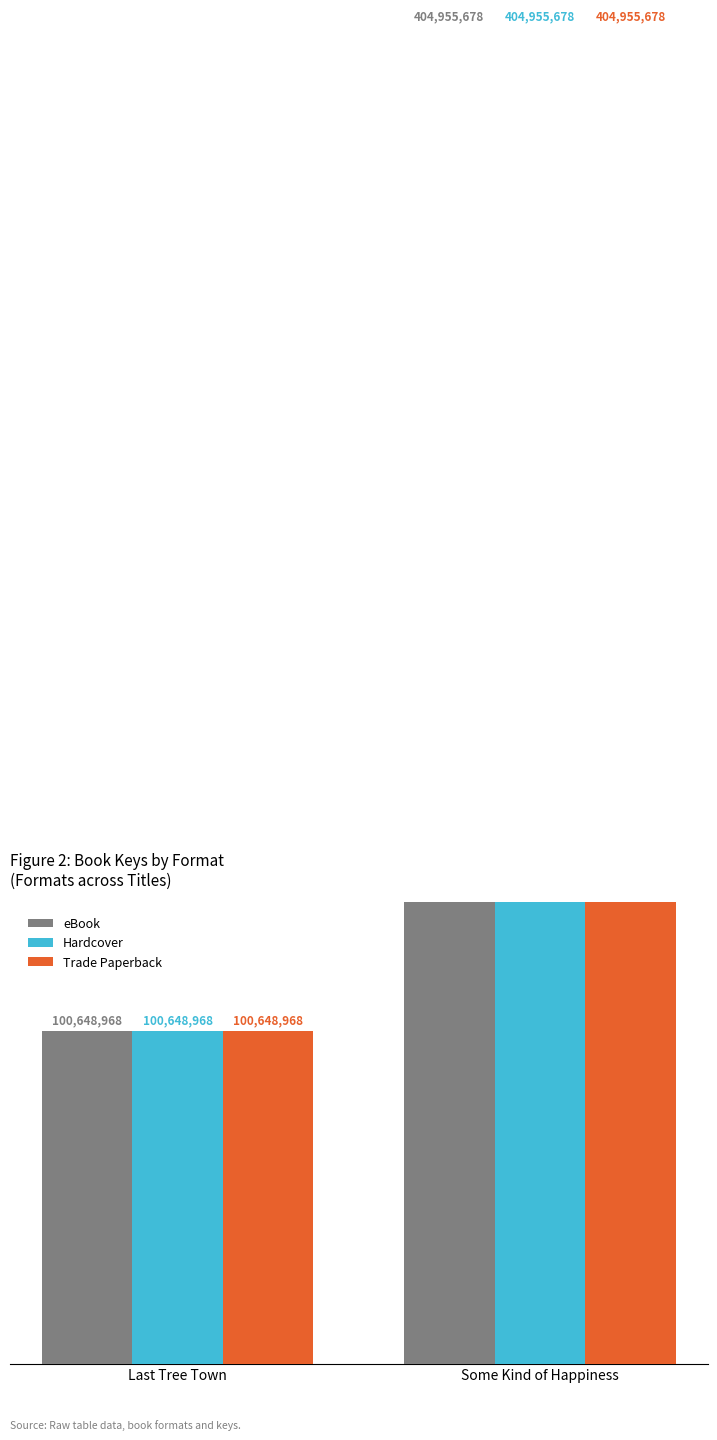

List the series in order of their peak value, lowest first.

eBook, Hardcover, Trade Paperback